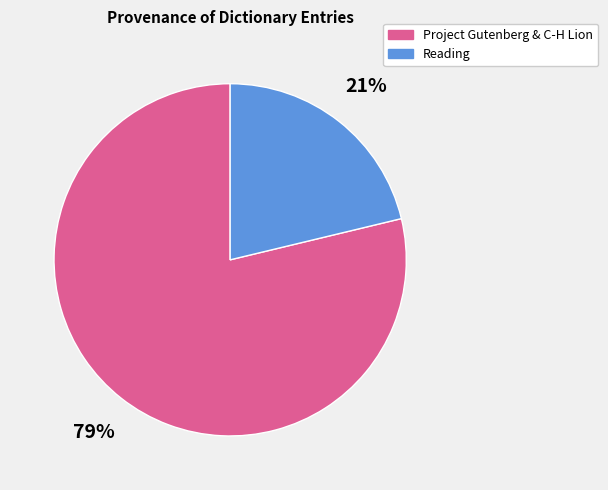

To the nearest percent, what is the average slice percentage?

50%